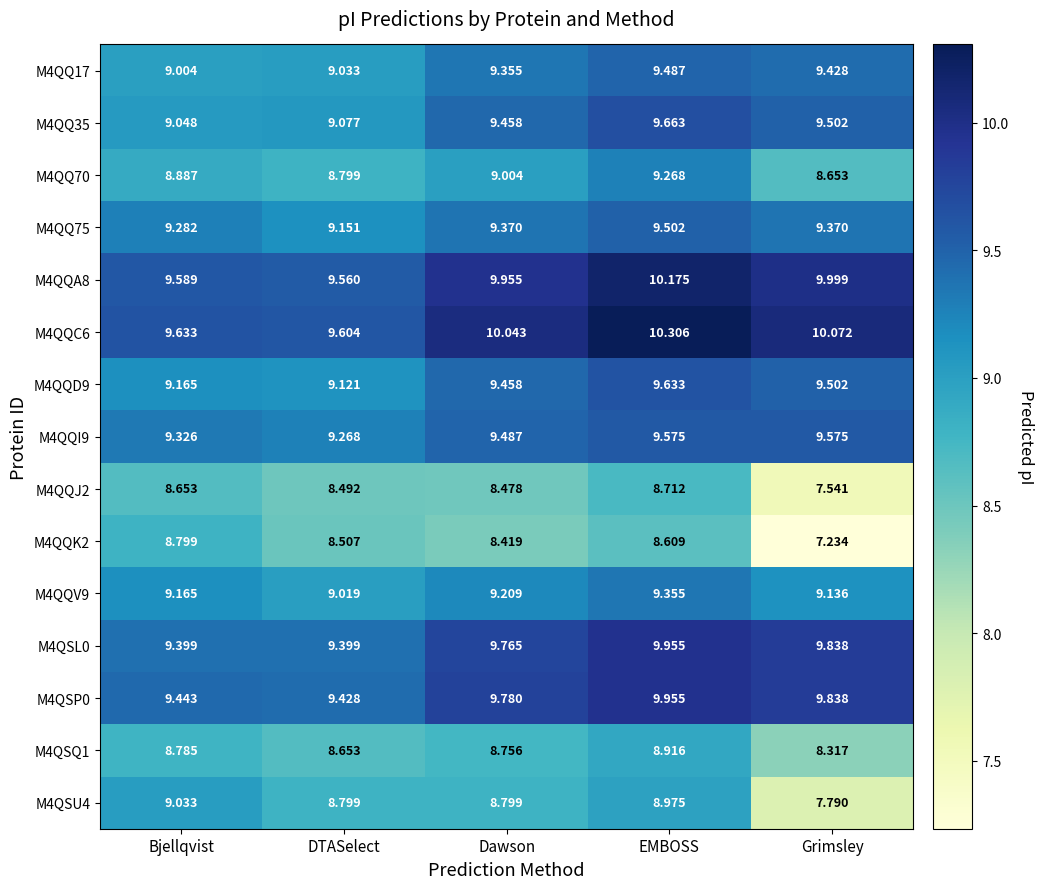

At which label is M4QSQ1 closest to 8?

Grimsley